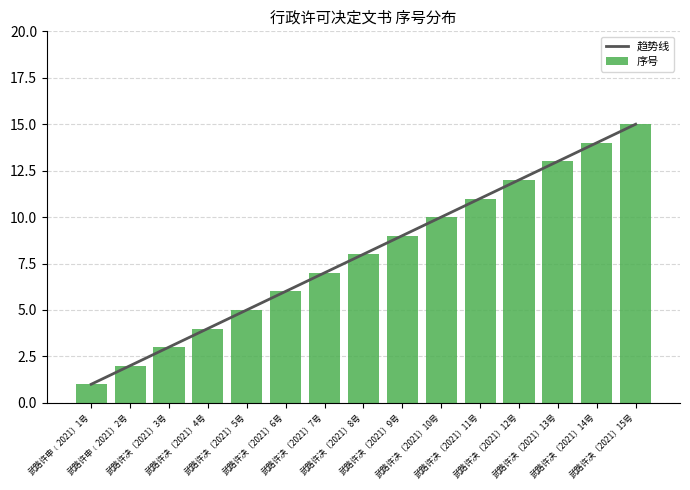

Is it true that 序号 equals 16 at 武路许决〔2021〕10号?

False